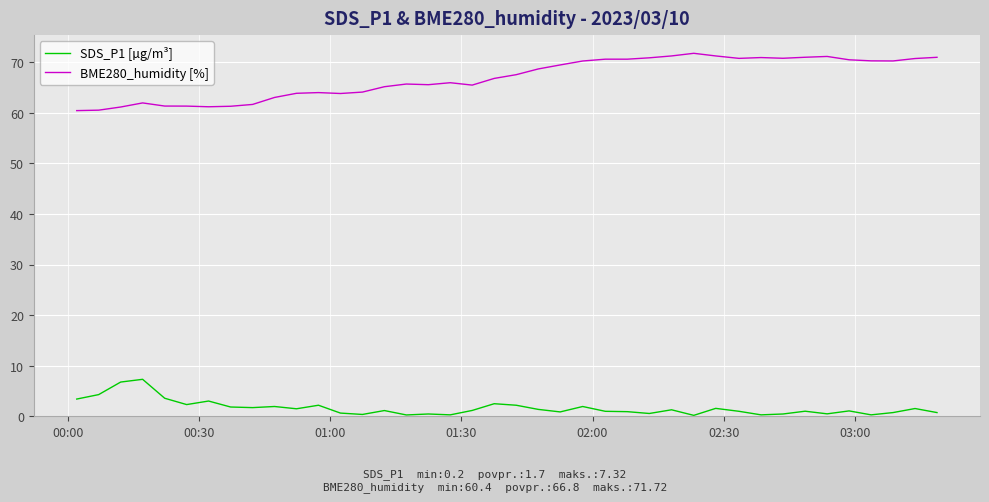

Rank the series by their maximum value, from lowest to highest.

SDS_P1 [µg/m³], BME280_humidity [%]